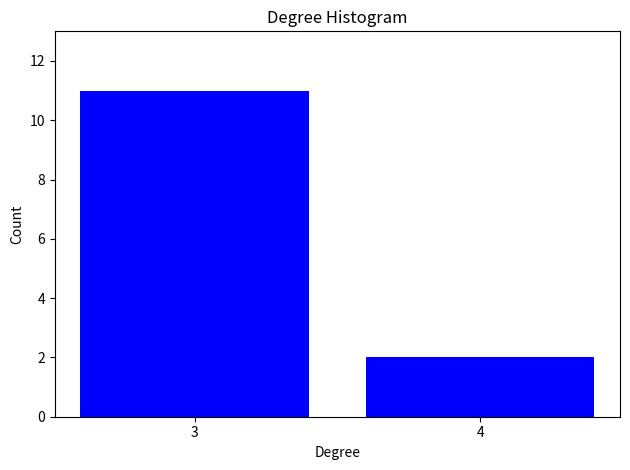

Reading right to left, list all the values displayed in this chart.

2	11